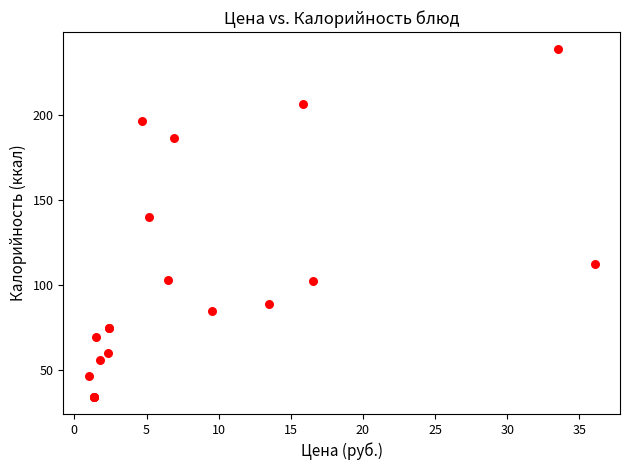

What Y value in the scatter plot is closest to 136?

139.9